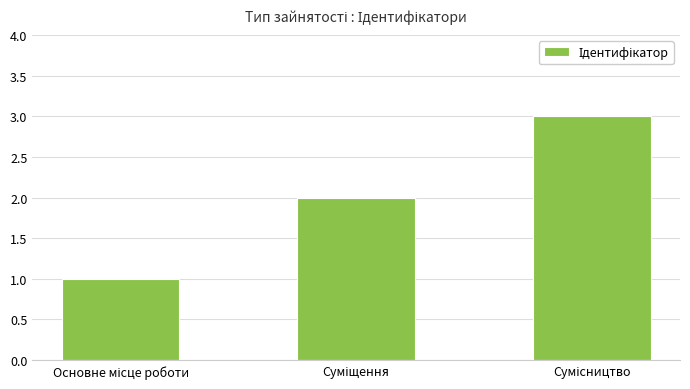

What is the maximum value shown in the chart?

3